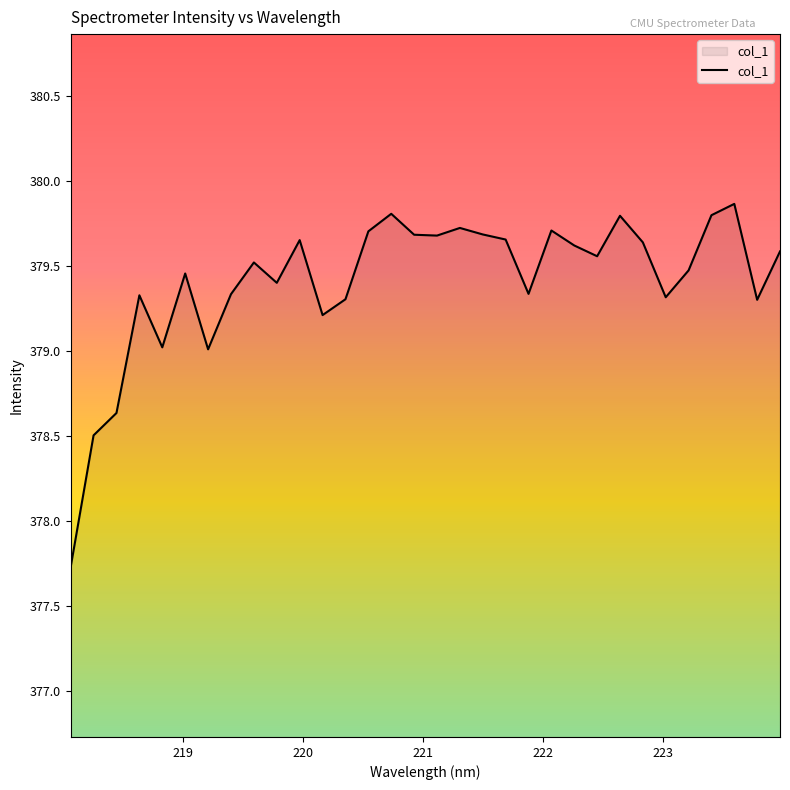

What is the minimum value shown in the chart?

377.7